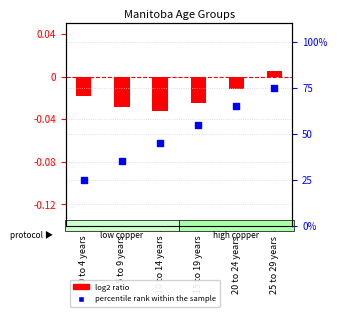

Which series has the largest total across all categories?

percentile rank within the sample